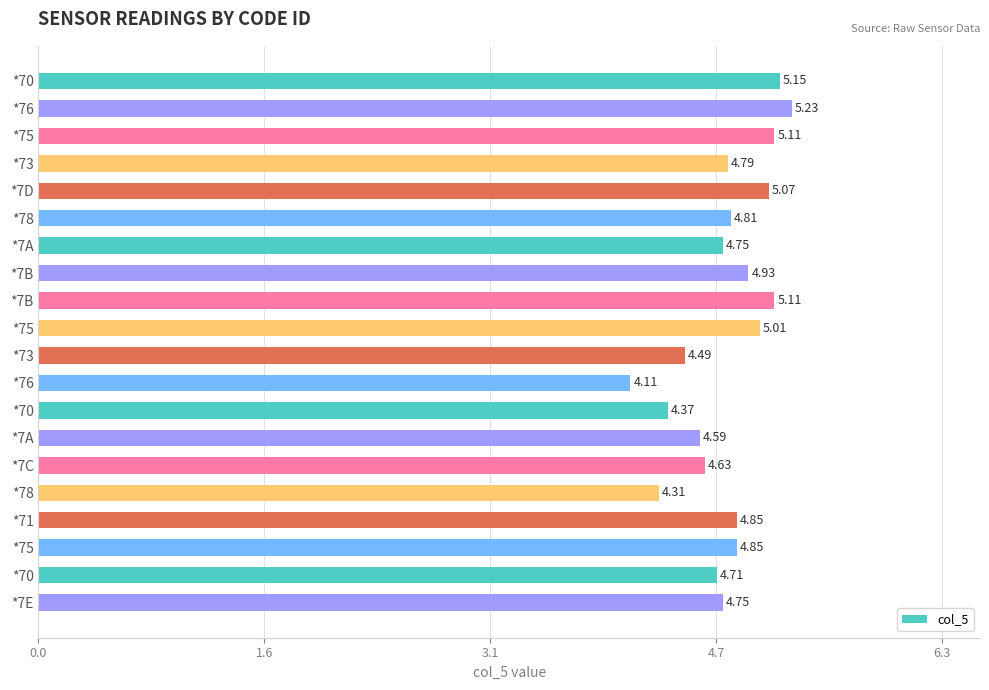

Are the bars grouped side by side (vs. stacked)?

No